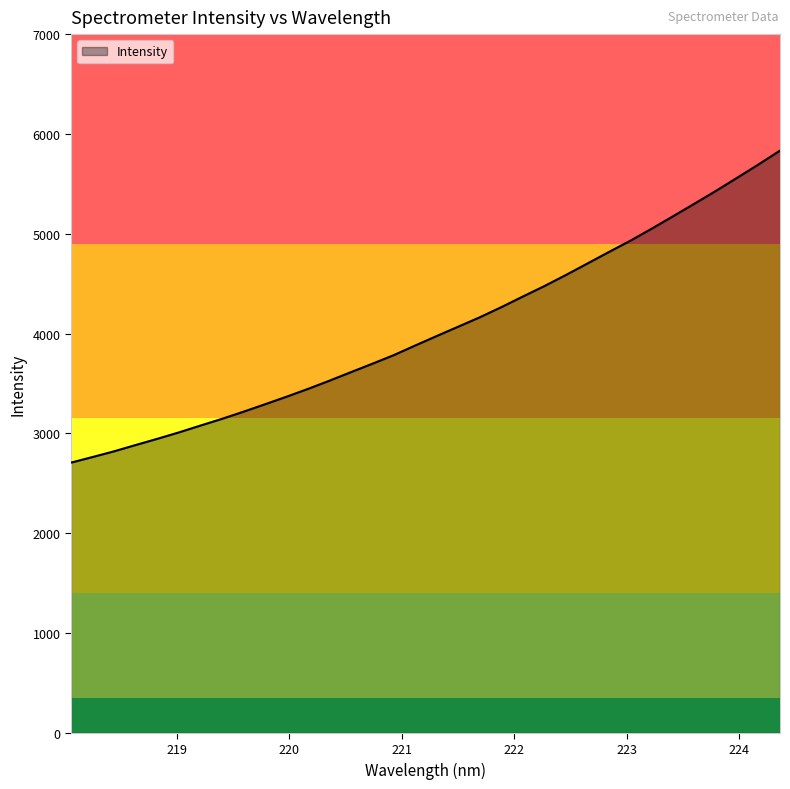

What is the maximum value shown in the chart?

5832.9